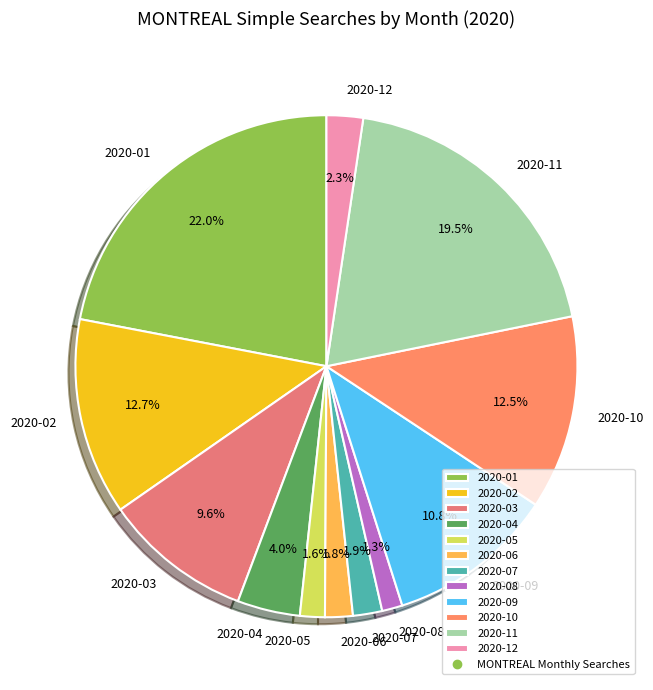

True or false: 2020-11 accounts for 14% of the total.

False